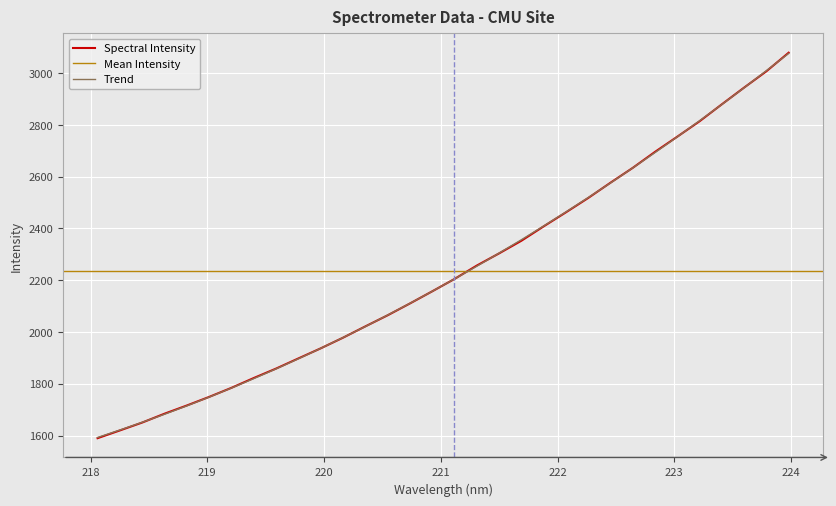

Which label corresponds to the smallest value in the chart?

218.0596